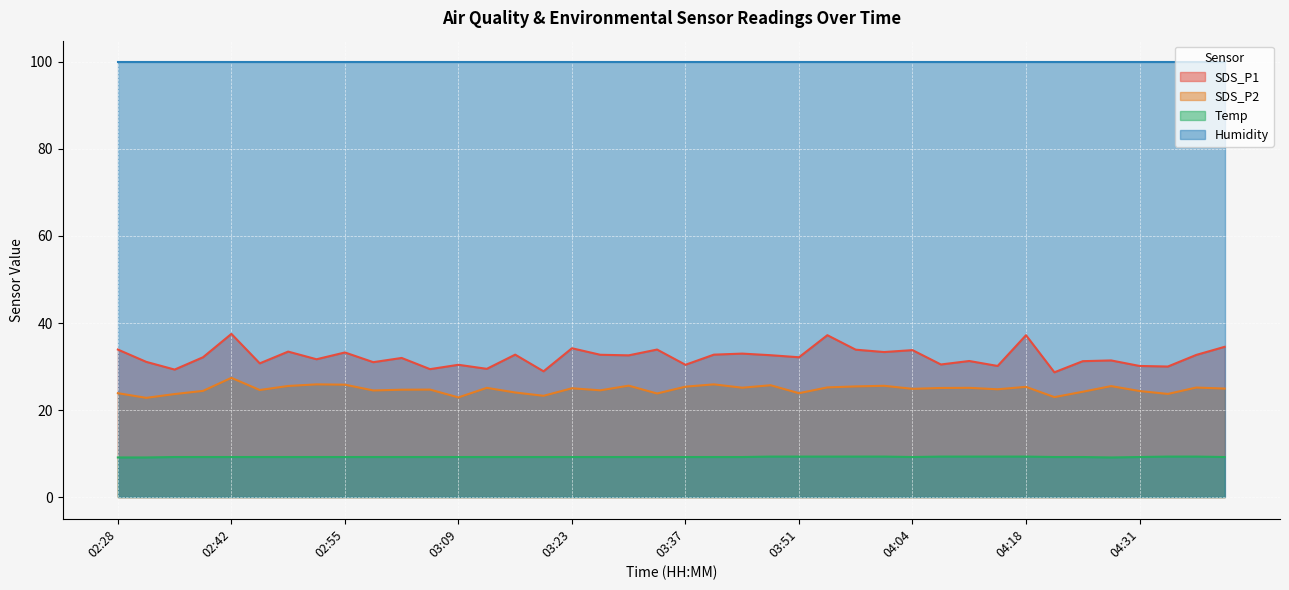

What is the value of the SDS_P1 point at the 35th from the left?

31.2